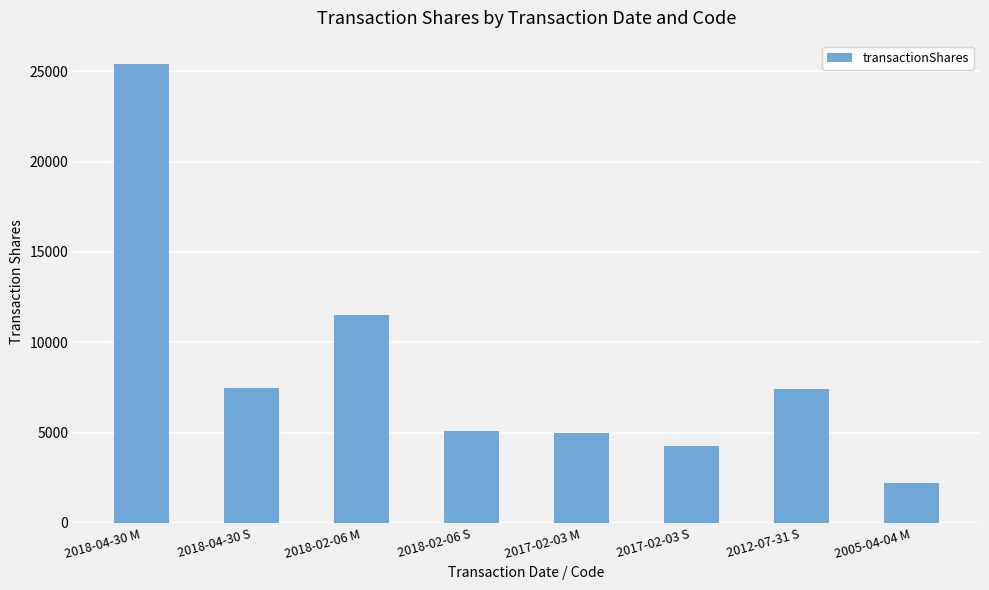

What is the change in value from 2018-02-06 M to 2017-02-03 S?

-7285